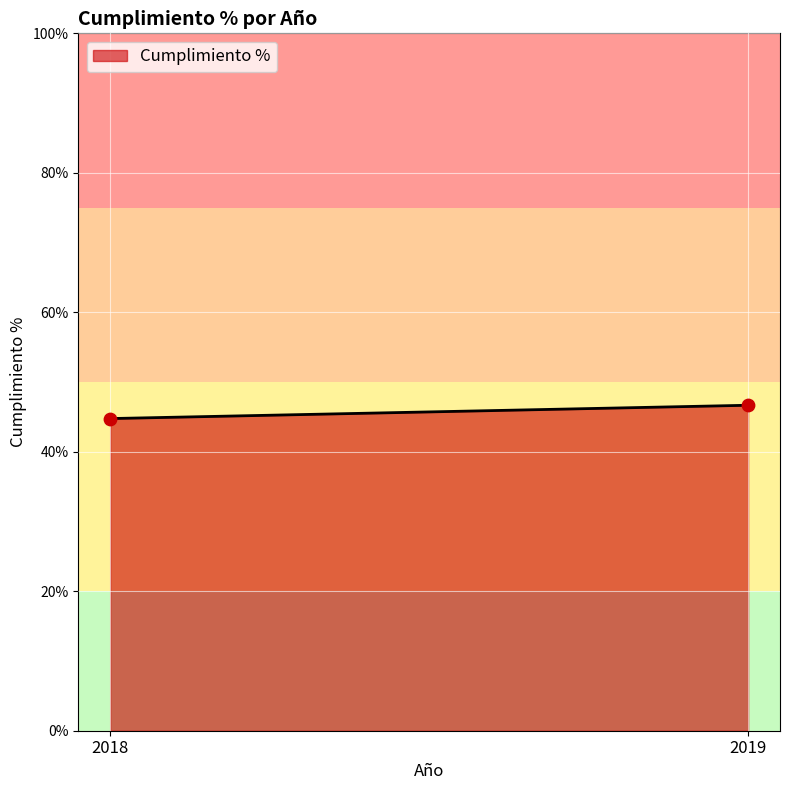

What is the range of Y values (max minus min)?

1.9